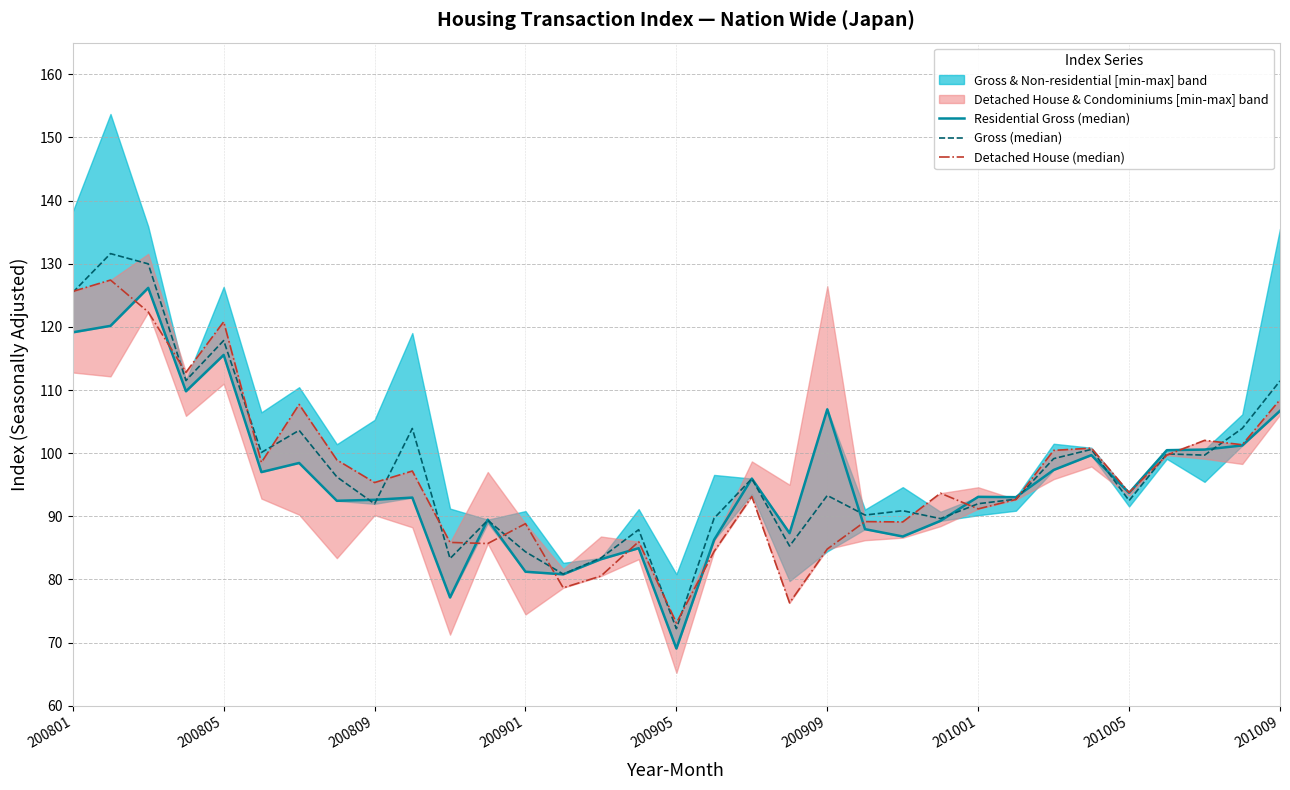

What is the minimum value for Residential Gross (median)?

69.1